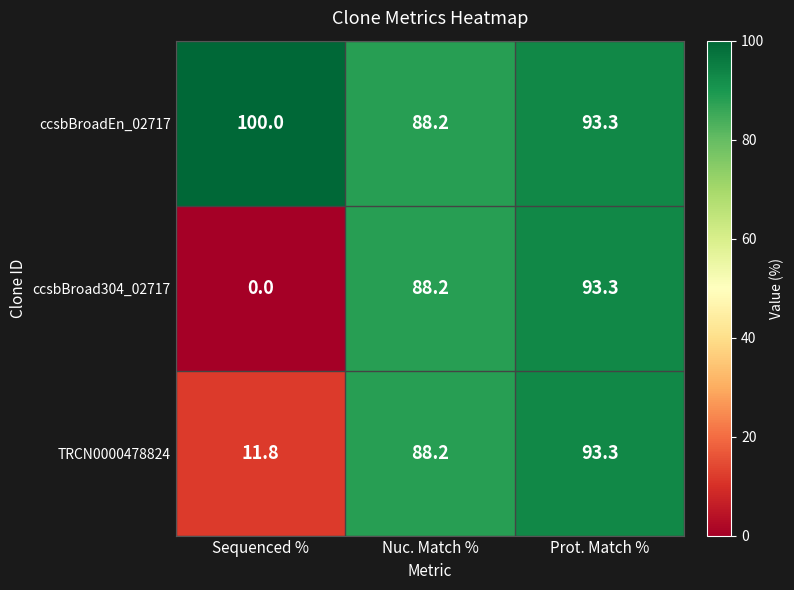

What is the difference between the maximum and minimum values in the ccsbBroadEn_02717 series?

11.8